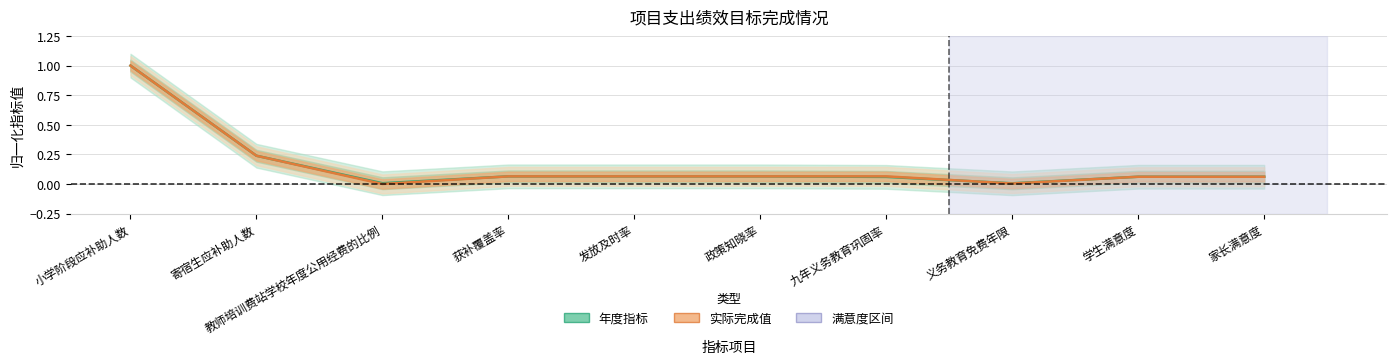

How many lines are shown in the chart?

2